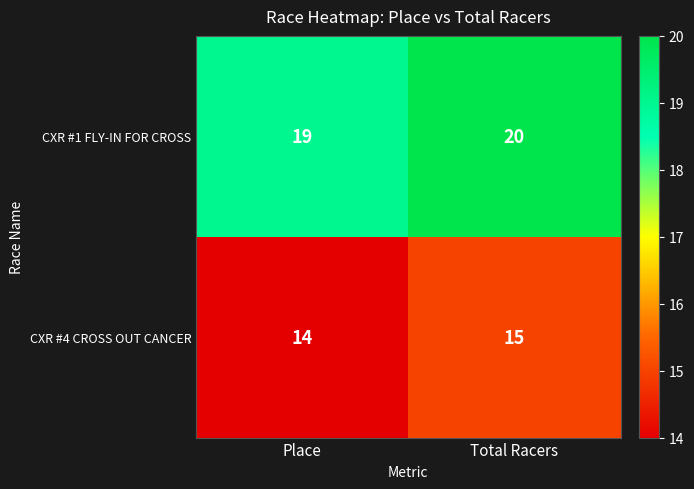

Count the number of categories in the chart.

2